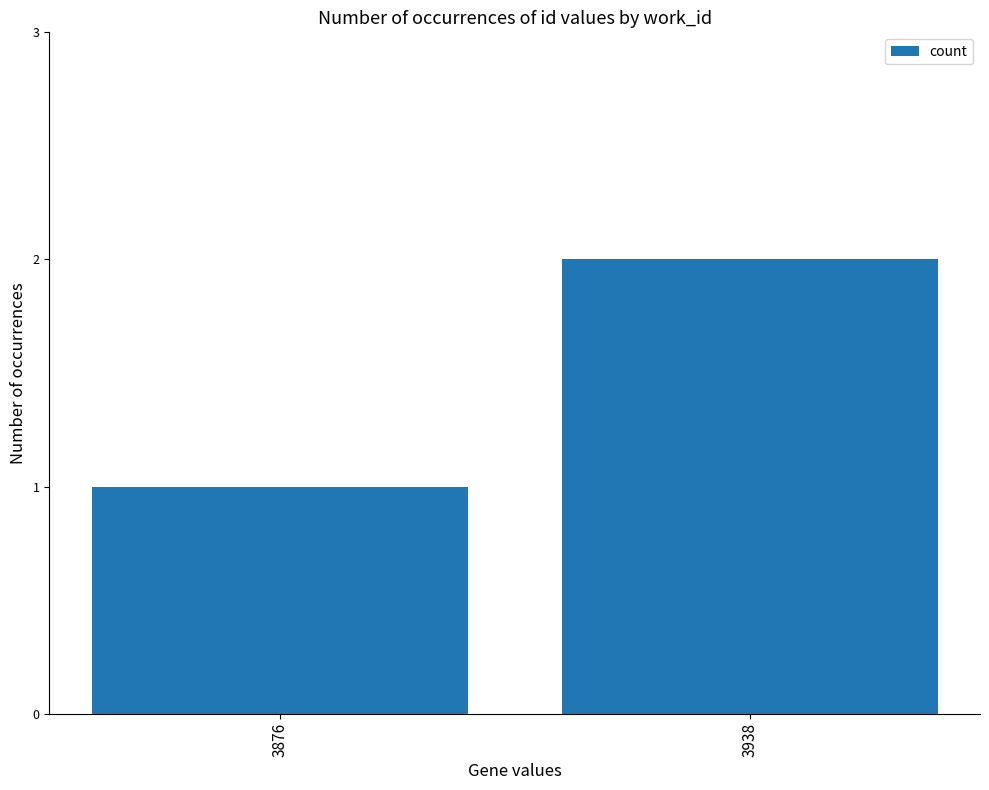

List the labels in order of value, smallest first.

3876, 3938